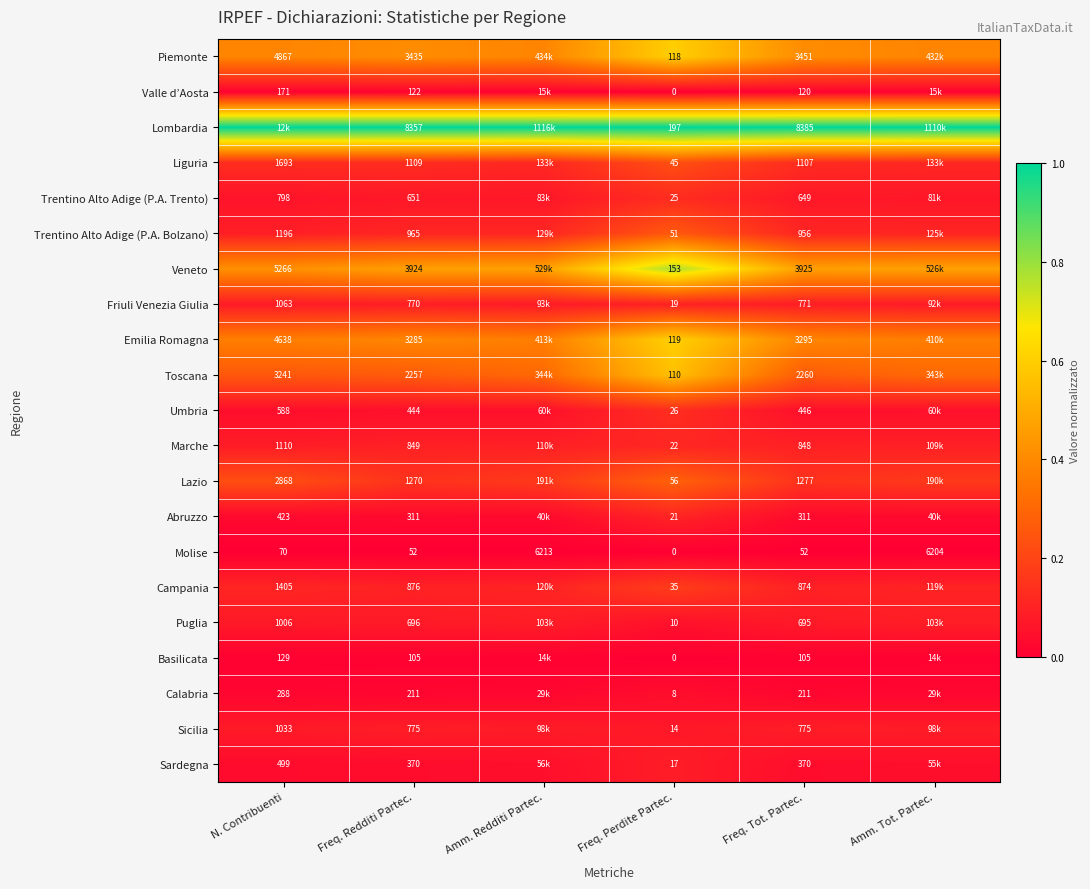

At Freq. Redditi Partec., list the series in order from largest to smallest.

Lombardia, Veneto, Piemonte, Emilia Romagna, Toscana, Lazio, Liguria, Trentino Alto Adige (P.A. Bolzano), Campania, Marche, Sicilia, Friuli Venezia Giulia, Puglia, Trentino Alto Adige (P.A. Trento), Umbria, Sardegna, Abruzzo, Calabria, Valle d’Aosta, Basilicata, Molise